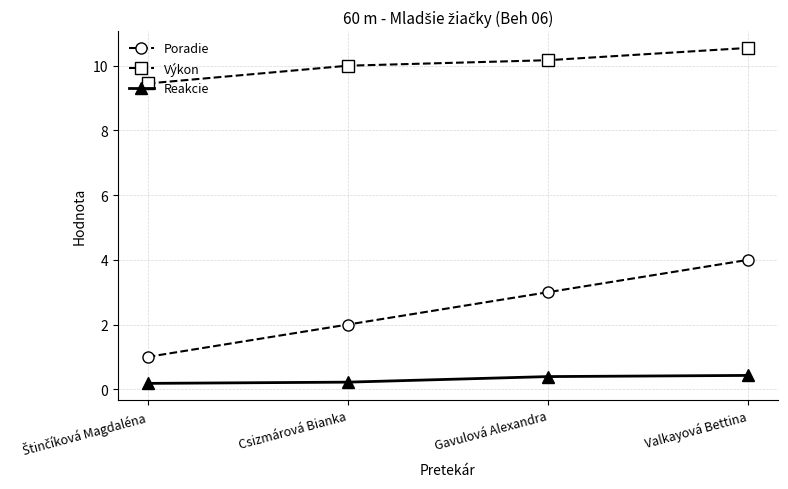

True or false: Reakcie has more than 1 interior local peaks.

False